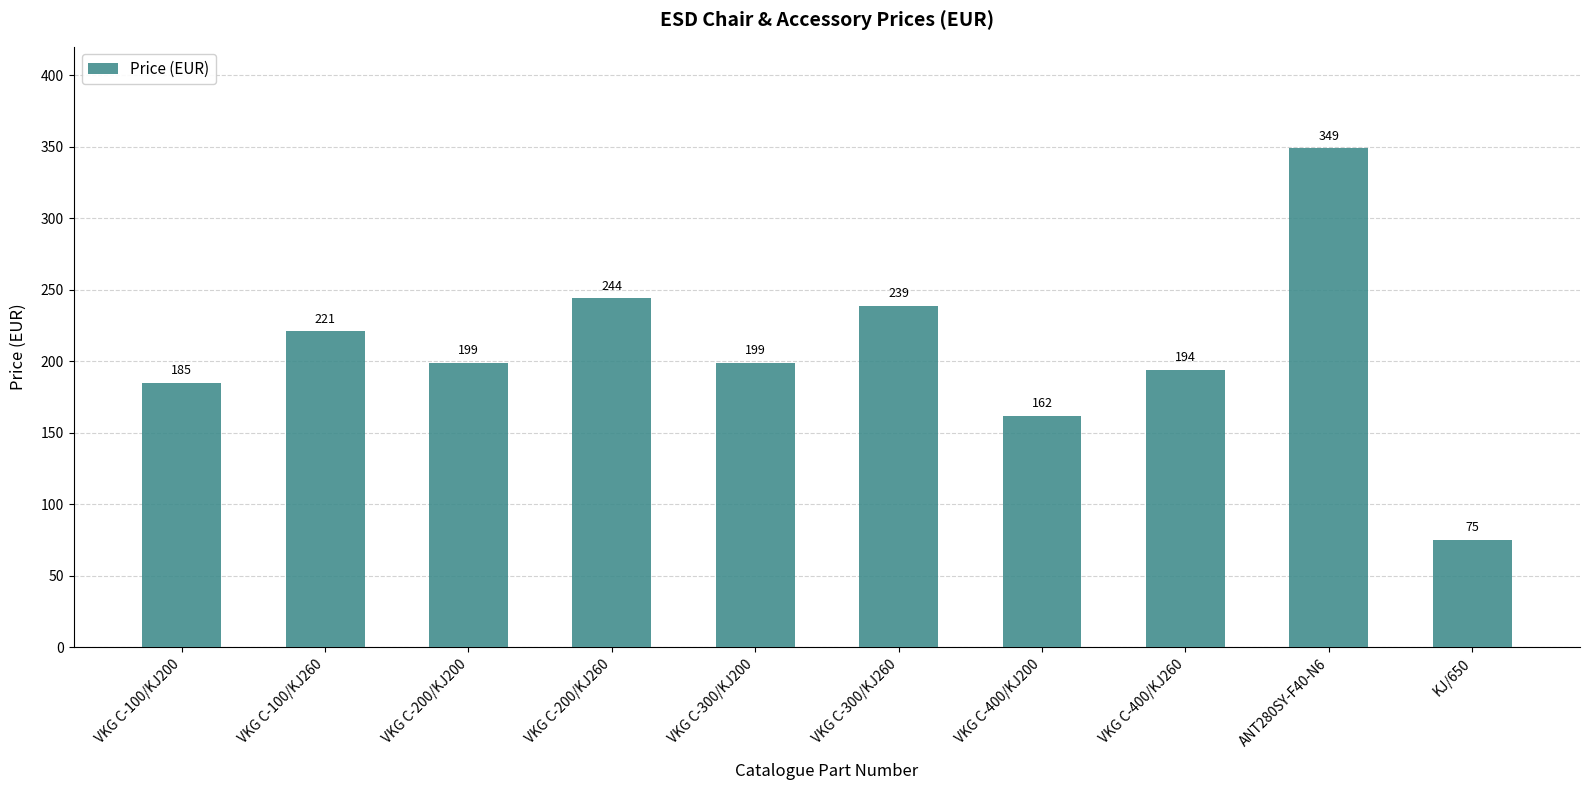

What value does the data have at VKG C-100/KJ260, to the nearest 50?

200